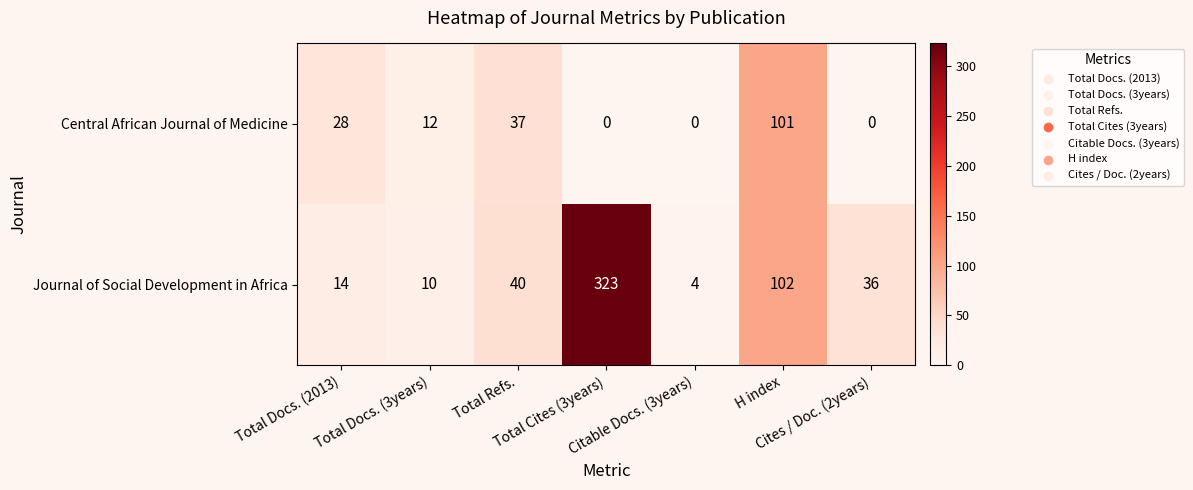

What is the maximum value for Journal of Social Development in Africa?

323